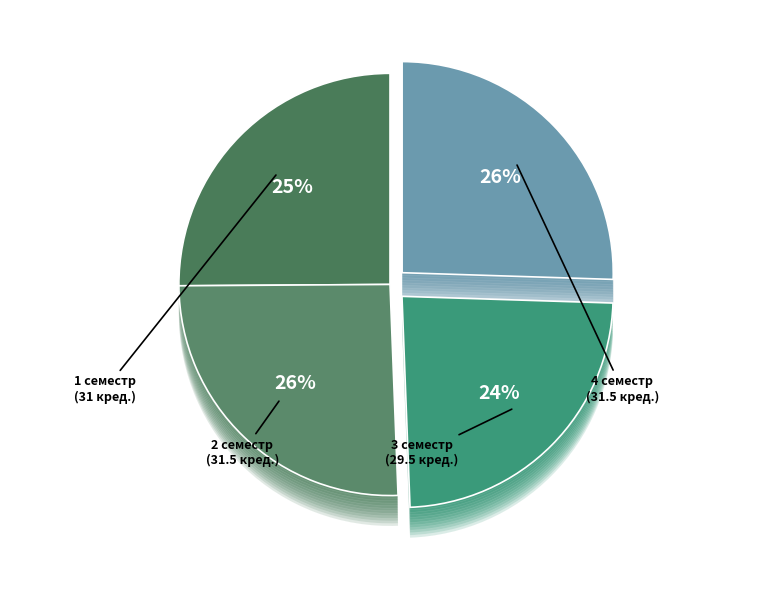

Does any single category account for the majority?

No